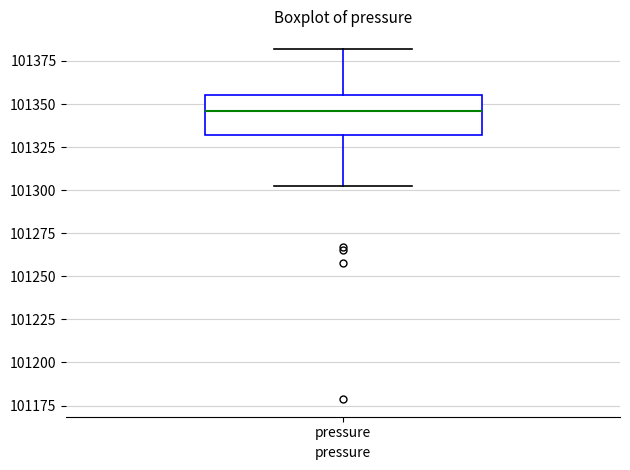

Transcribe this box plot: give where the median line is, the range the box spans, and where the two whiskers end, as read against the y-axis. The values are not printed on the chart, so give them approximately, as read against the axis.

median 101345, box 101330 to 101355, whiskers 101305 to 101380